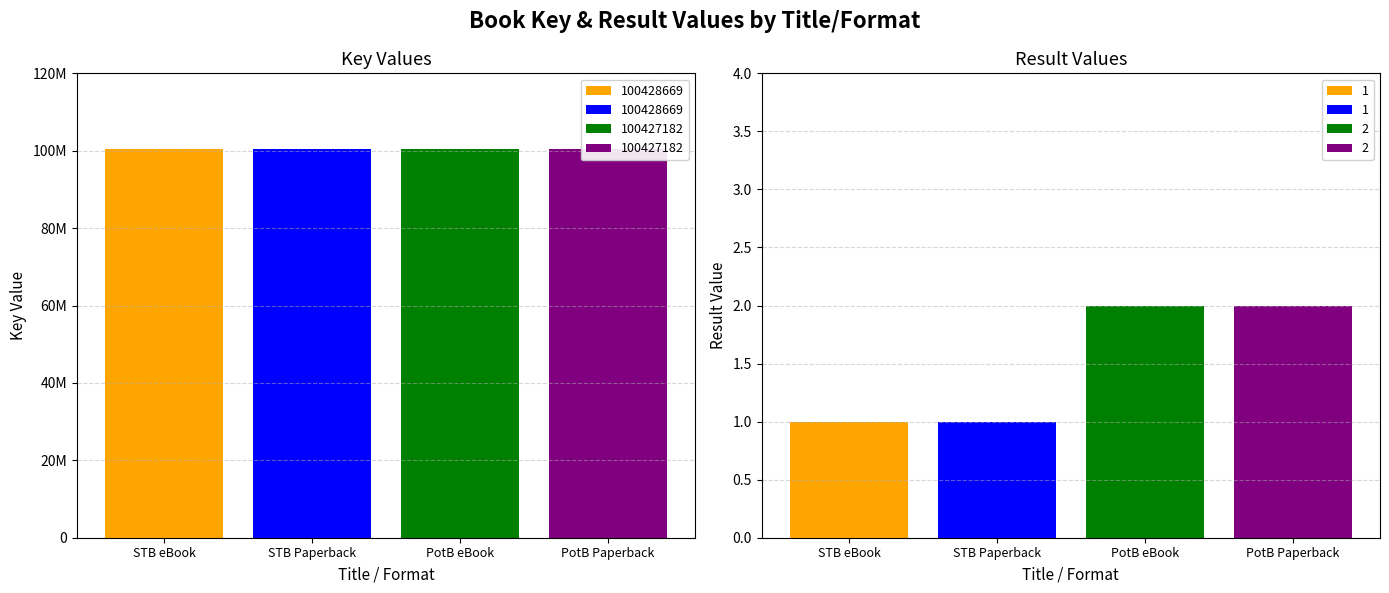

Is the value of Key at Pilates on the Ball (Trade Paperback) greater than the value of Result at Strength Training on the Ball (eBook)?

Yes